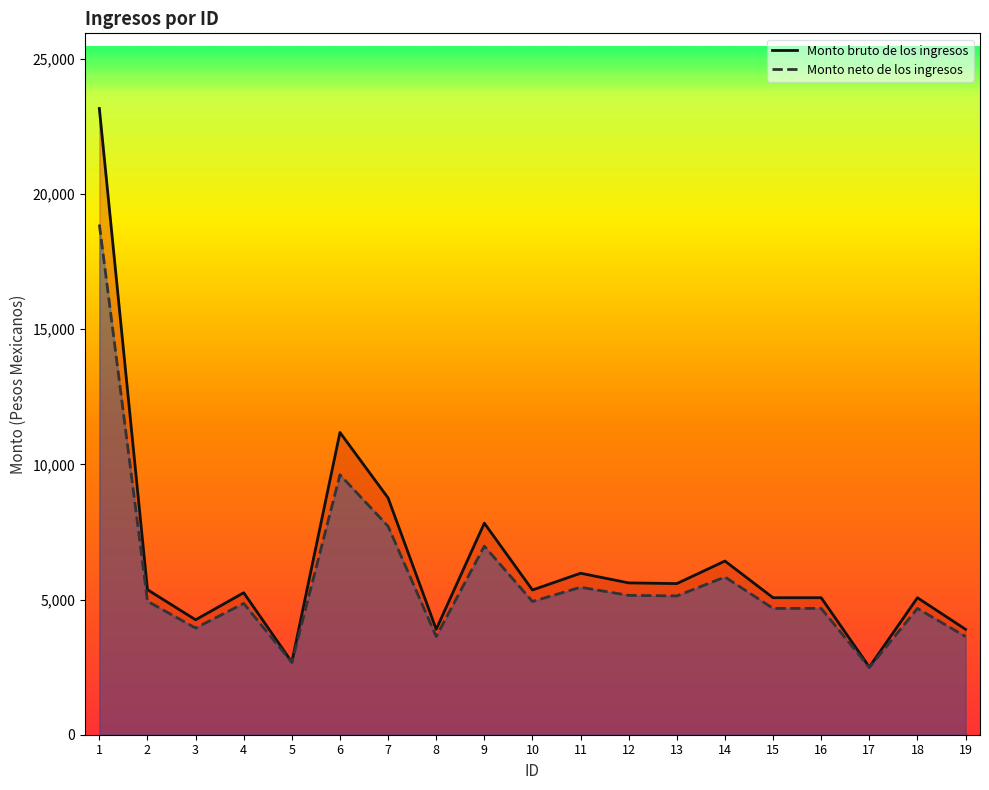

Where is the first local minimum for Monto neto de los ingresos?

3